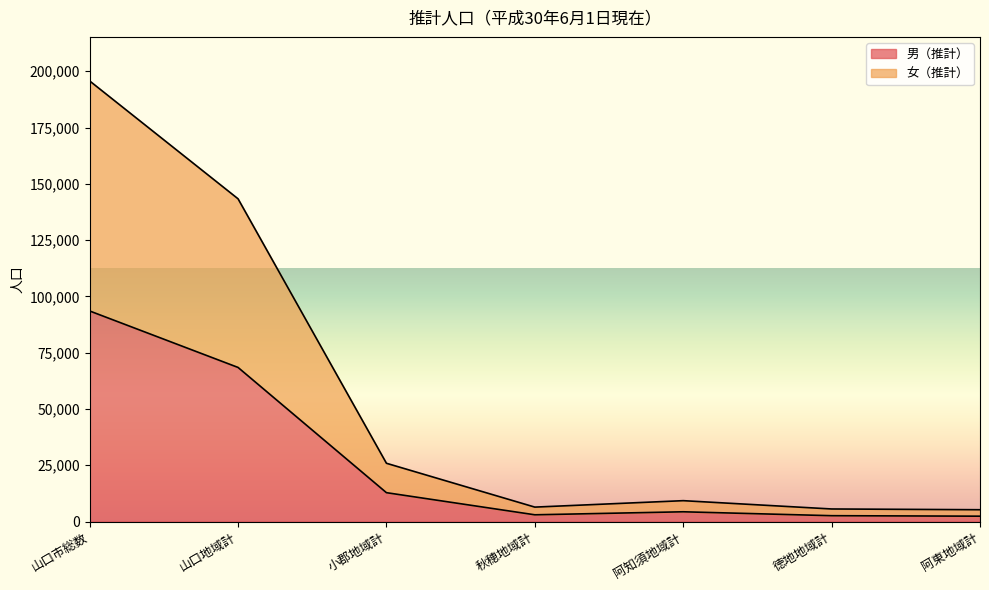

What is the total value across all series at 秋穂地域計?

6402